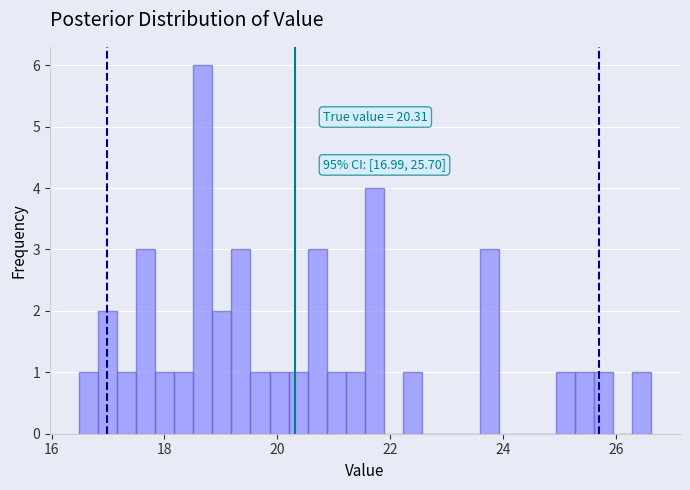

Around what value on the x-axis is the tallest bar? Give the approximate position of its centre, as read against the axis.

18.6